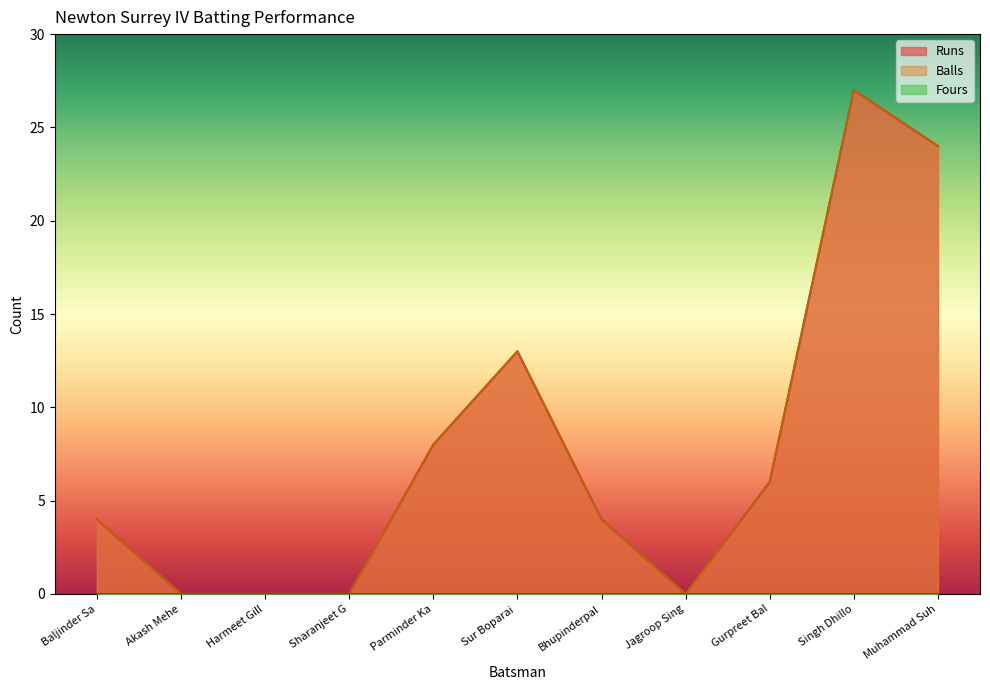

Reading right to left, what are all the values shown in this chart?

Runs: 24	27	6	0	4	13	8	0	0	0	4
Balls: 24	27	6	0	4	13	8	0	0	0	4